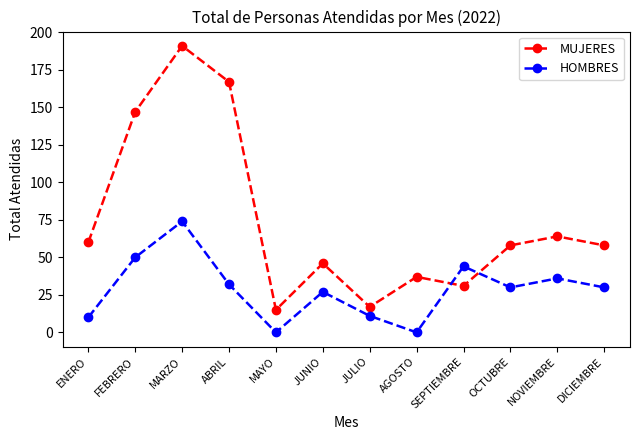

What is the approximate value of HOMBRES at NOVIEMBRE, to the nearest 10?

40